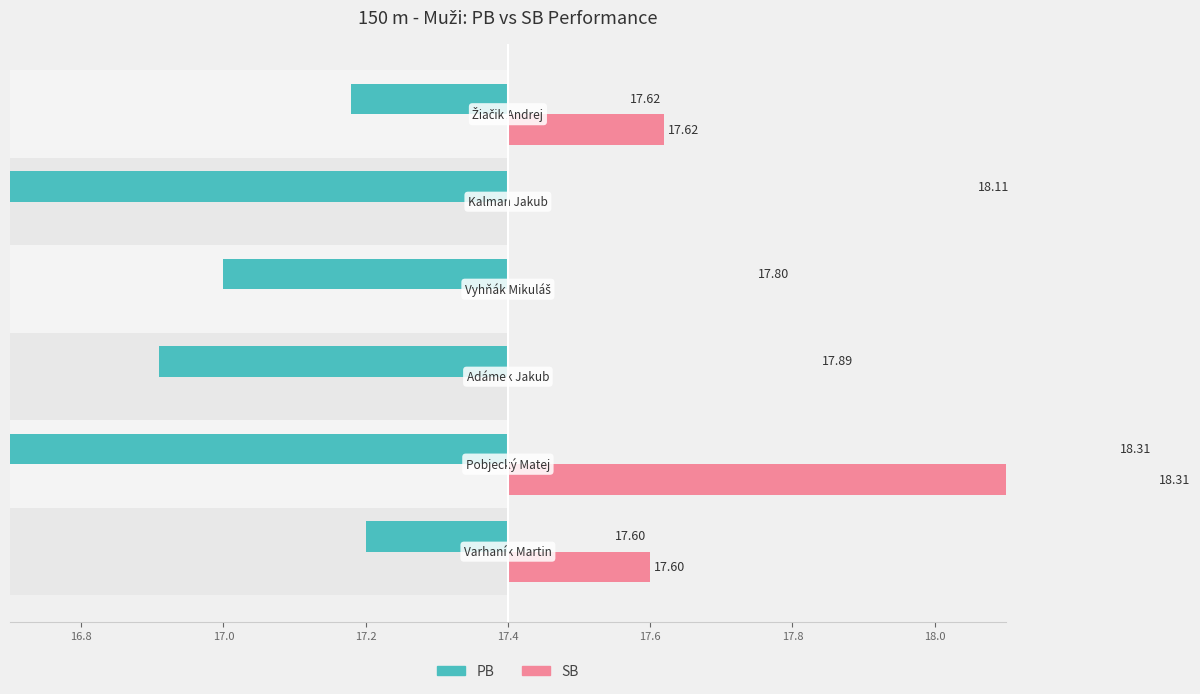

The value of PB at 16.8 is -0.1. True or false?

False